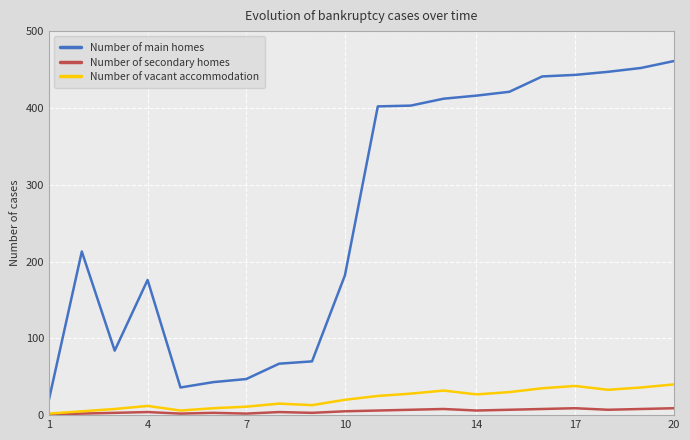

True or false: Number of secondary homes and Number of main homes cross at least once.

False